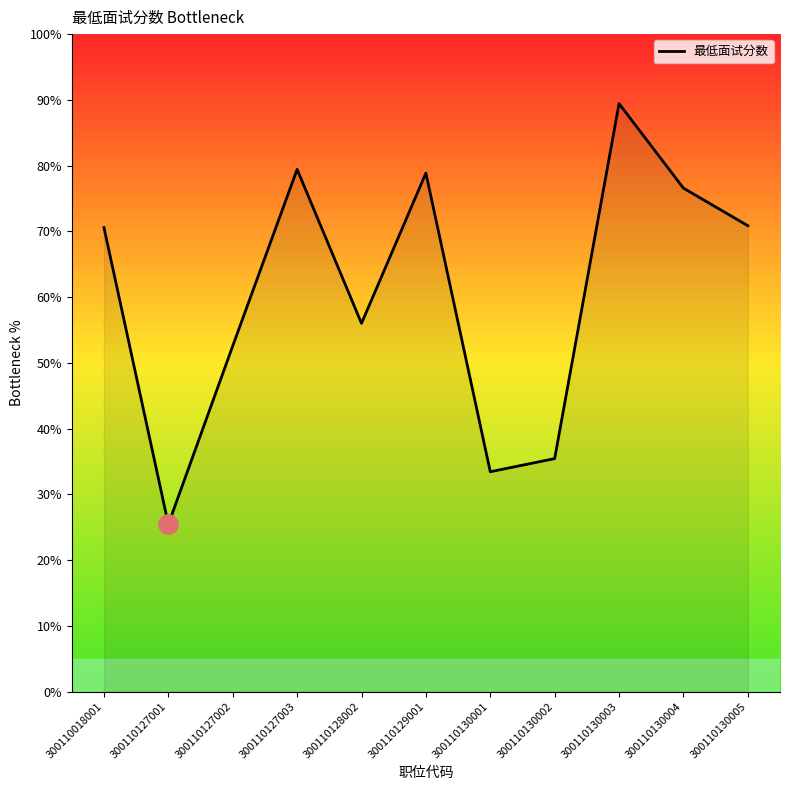

At which label does the data first exceed 70?

300110018001